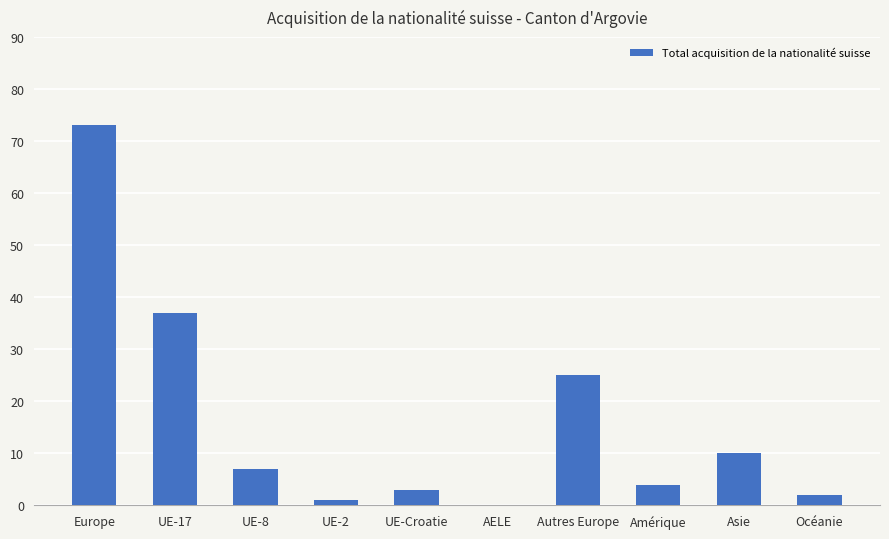

How many positive values are there?

9